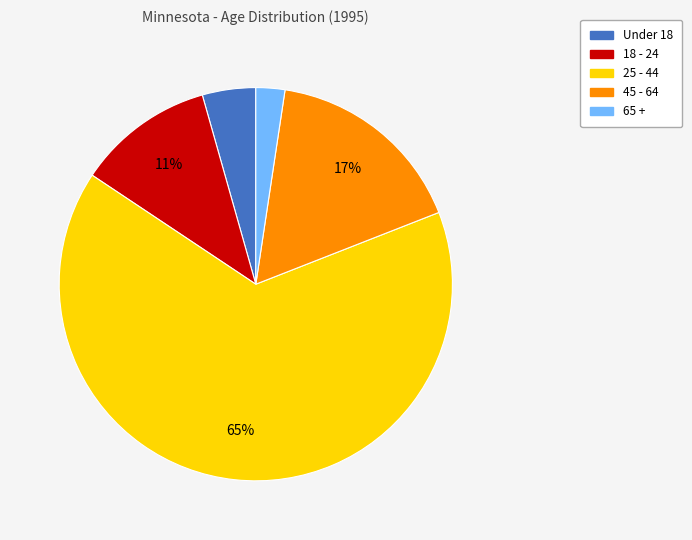

To the nearest percent, what percentage of the pie is 18 - 24?

11%